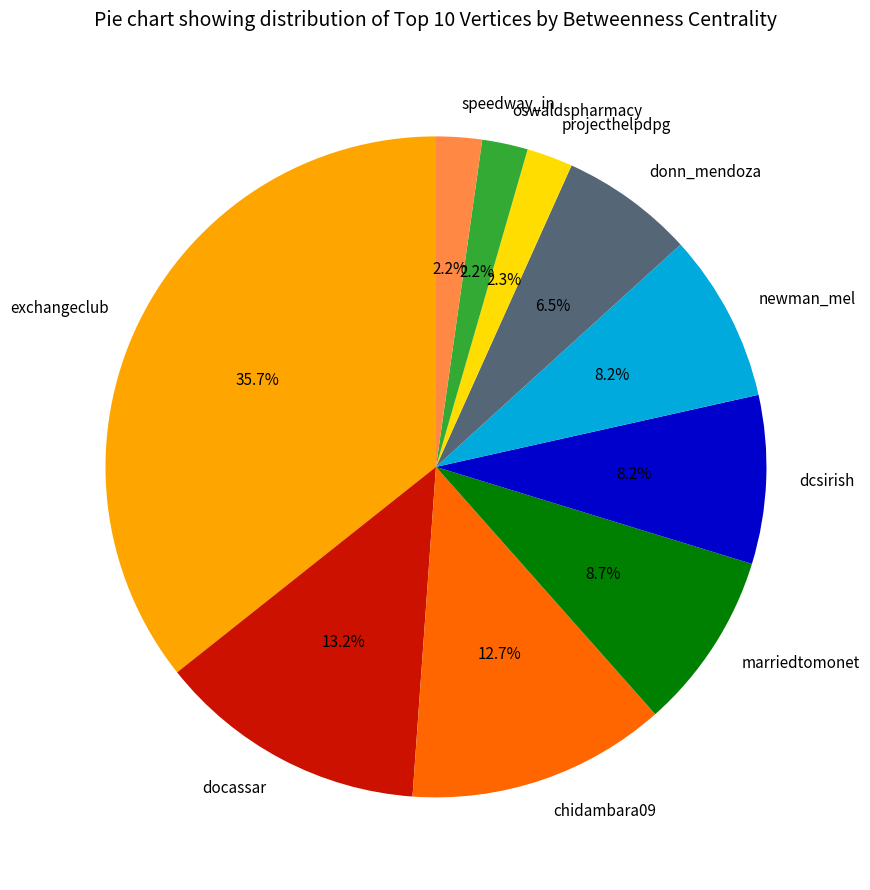

To the nearest percent, what is the average slice percentage?

10%